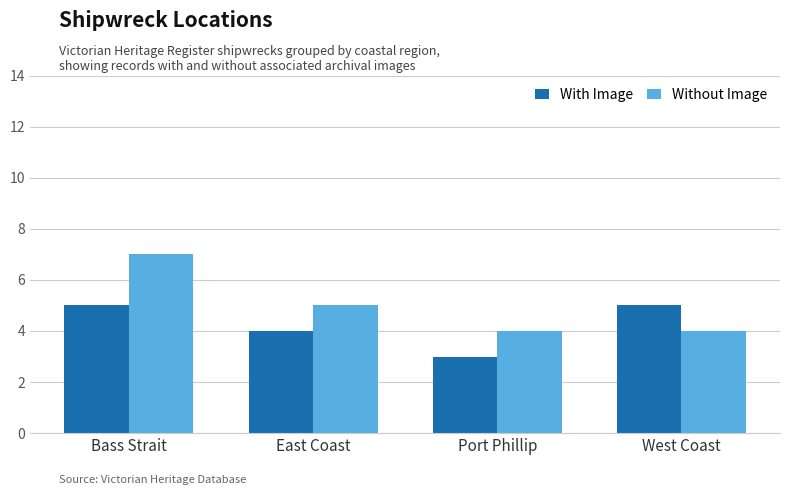

At which label does With Image reach its minimum?

Port Phillip